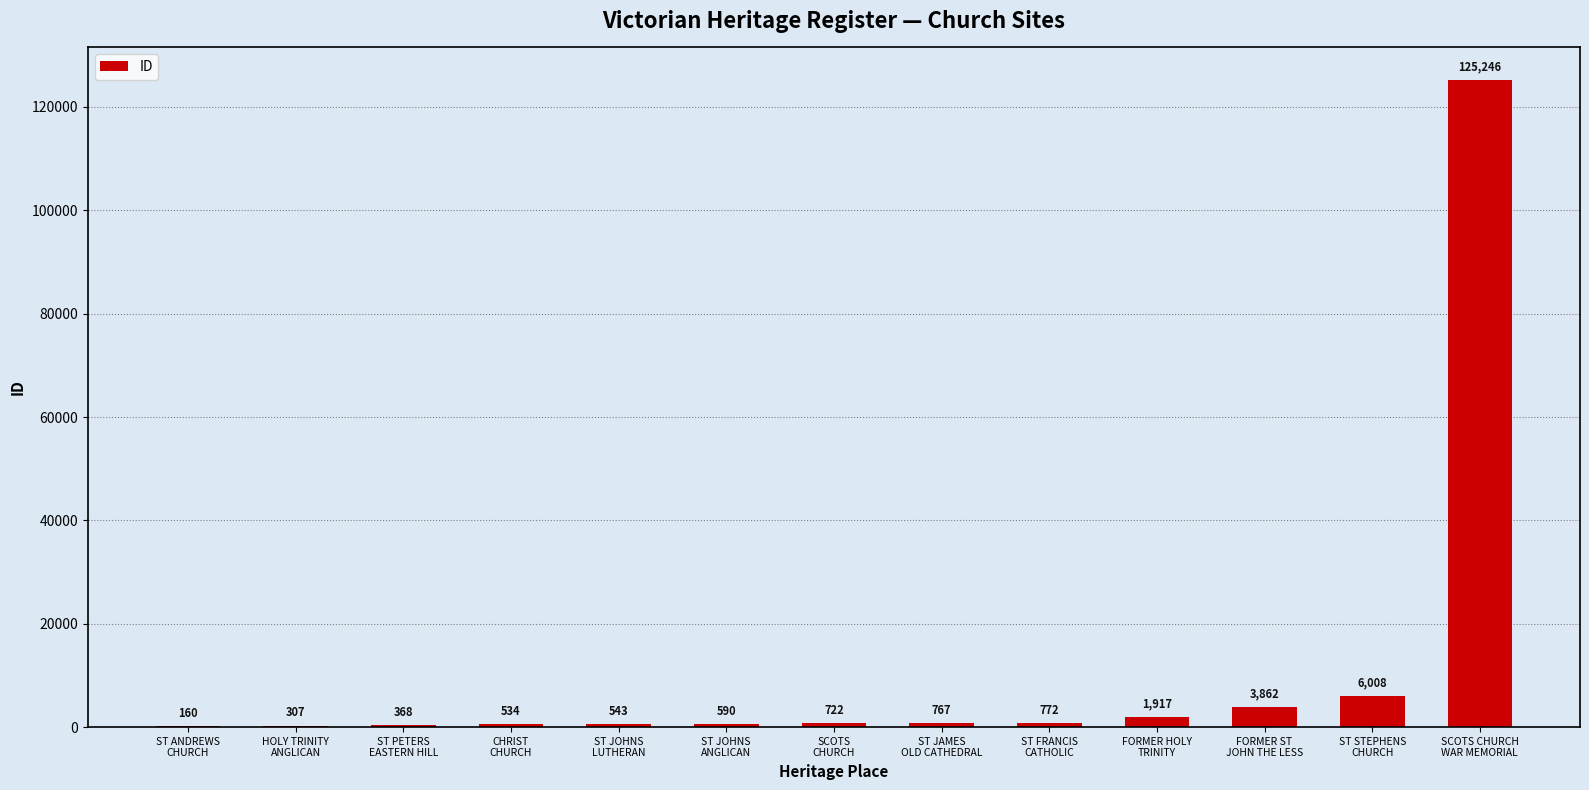

Reading left to right, transcribe all the data shown in this chart.

160	307	368	534	543	590	722	767	772	1917	3862	6008	125246